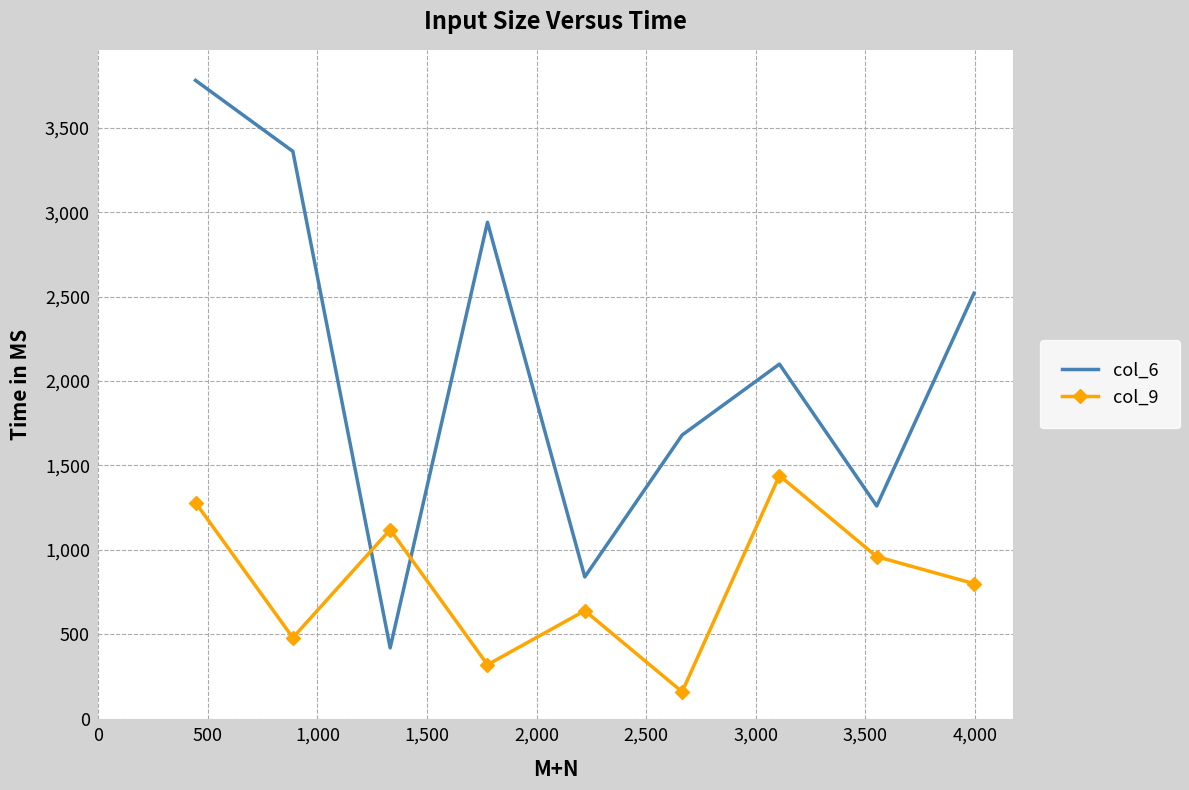

How many times do col_6 and col_9 cross each other?

2